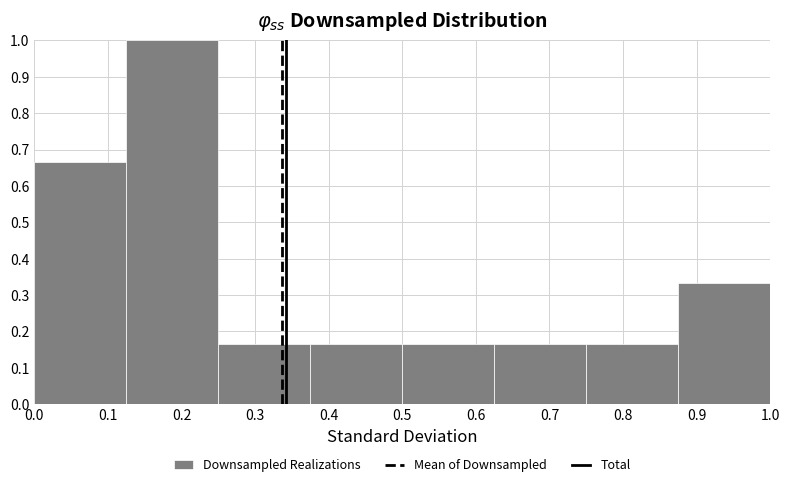

What is the height of the bar covering 0.125 to 0.250 on the x-axis? Neither the bar edges nor the heights are printed on the chart, so give them approximately, as read against the axes.

1.00